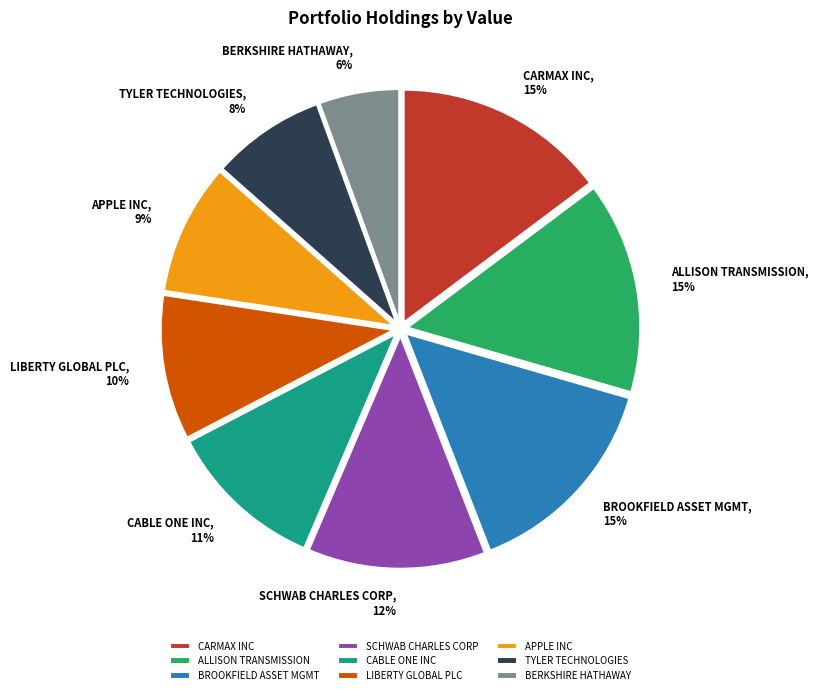

To the nearest percent, what is the difference between the CABLE ONE INC and BERKSHIRE HATHAWAY slice percentages?

5%